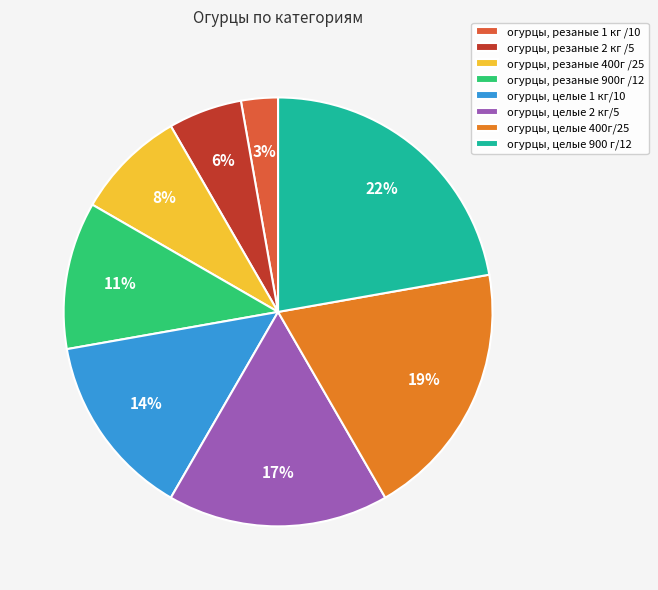

How many slices are in this pie chart?

8